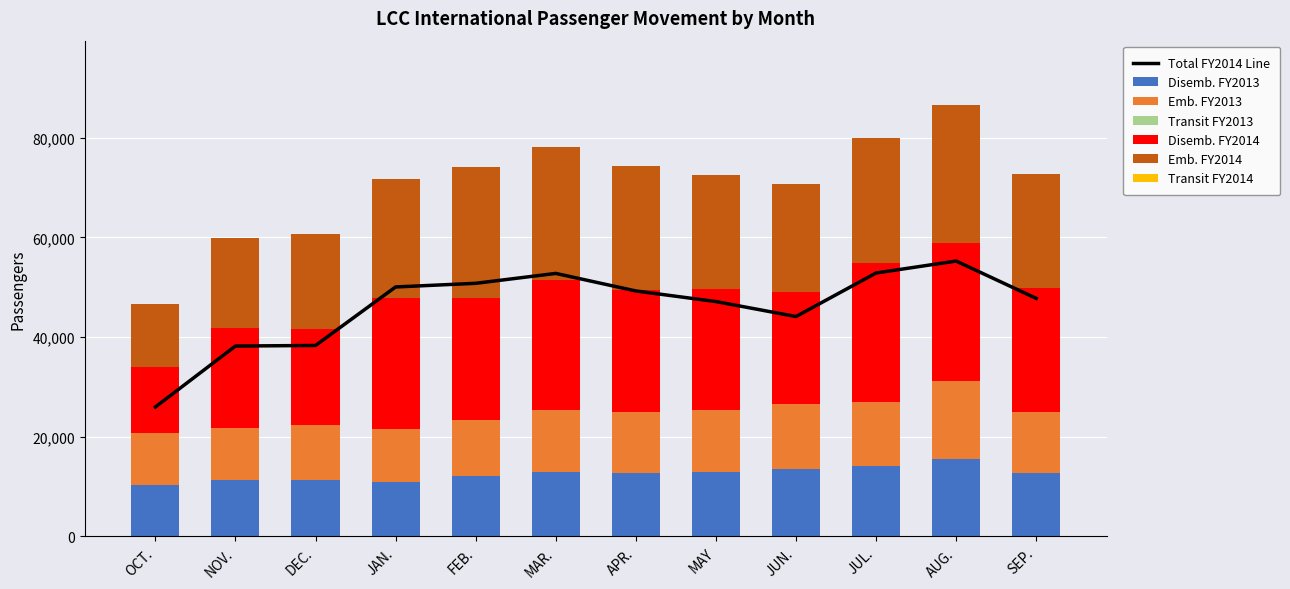

True or false: Disemb. FY2013 has a value of 3085 at APR..

False